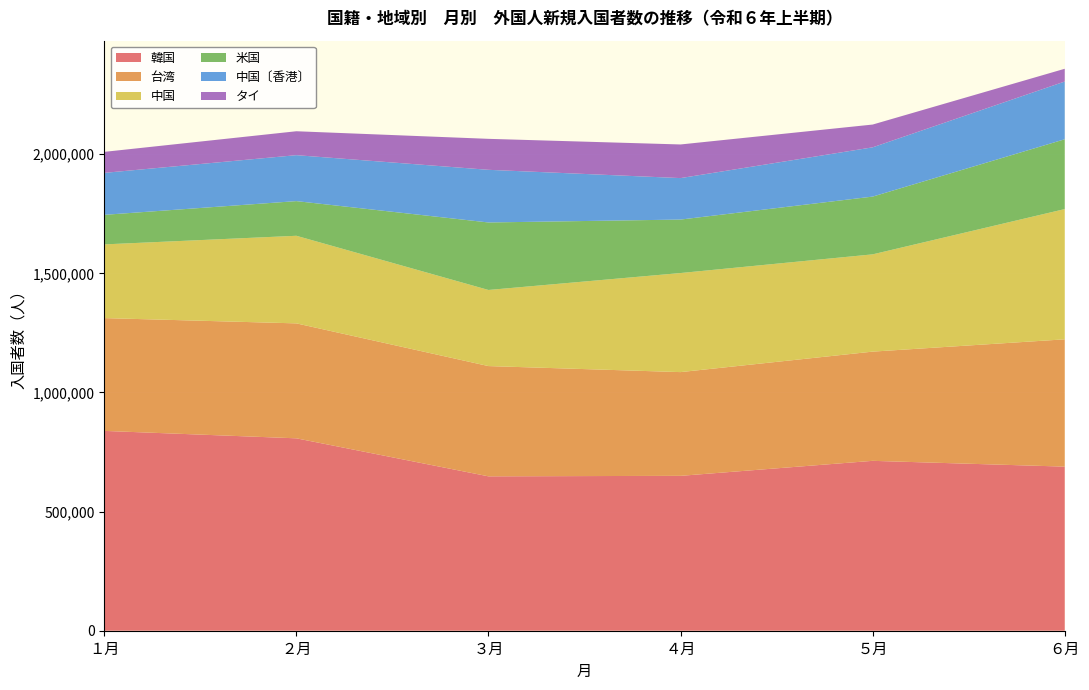

Reading right to left, list all the values displayed in this chart.

韓国: ６月=688689	５月=712998	４月=650016	３月=647964	２月=807486	１月=838630
台湾: ６月=534285	５月=458352	４月=435362	３月=462731	２月=482411	１月=473428
中国: ６月=546639	５月=408236	４月=415789	３月=319384	２月=367629	１月=309314
米国: ６月=293018	５月=242417	４月=224421	３月=283315	２月=145489	１月=124058
中国〔香港〕: ６月=242277	５月=206718	４月=174043	３月=220986	２月=192862	１月=176120
タイ: ６月=53561	５月=95625	４月=141126	３月=129990	２月=100358	１月=88167